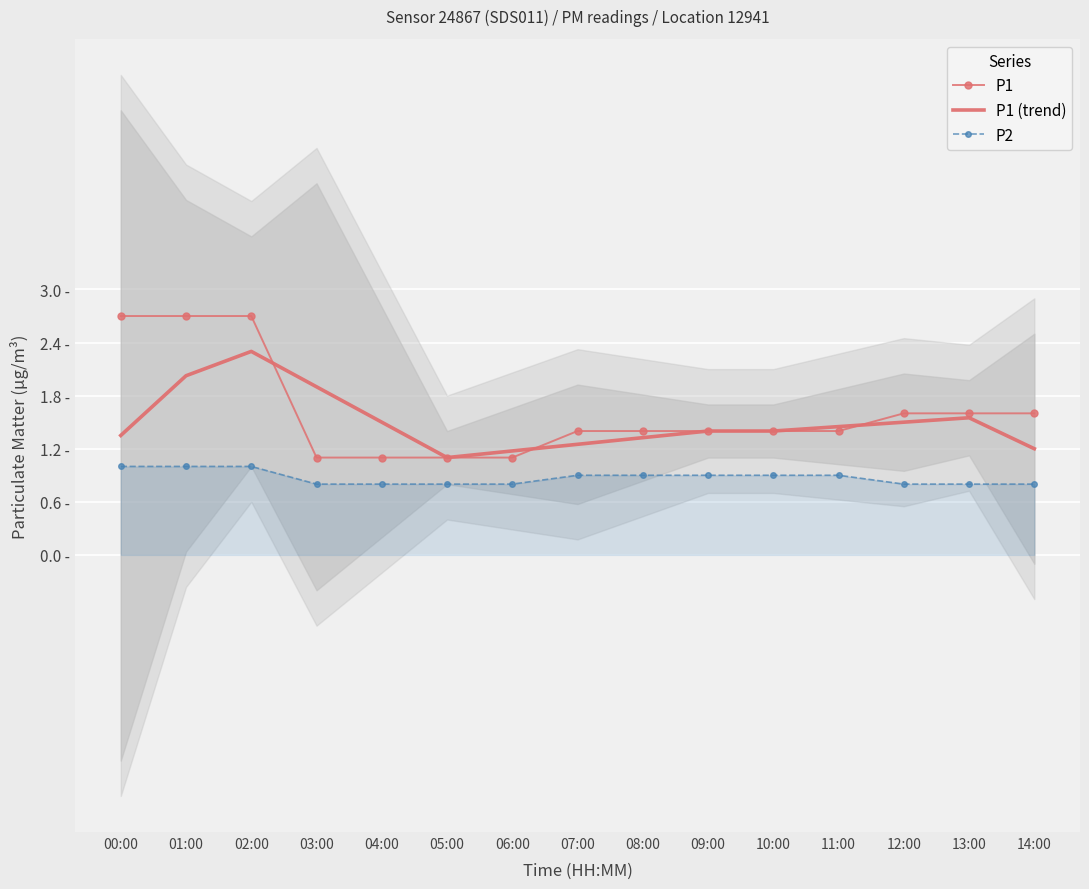

True or false: P1 has a value of 1.6 at 04:00.

False